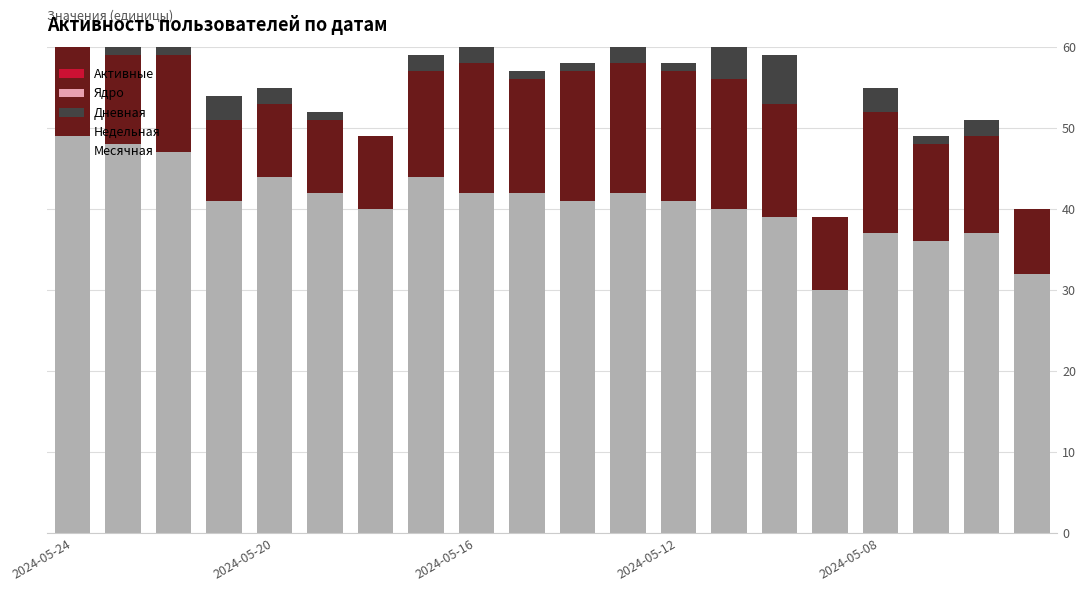

Which series has the largest range (max minus min)?

Месячная